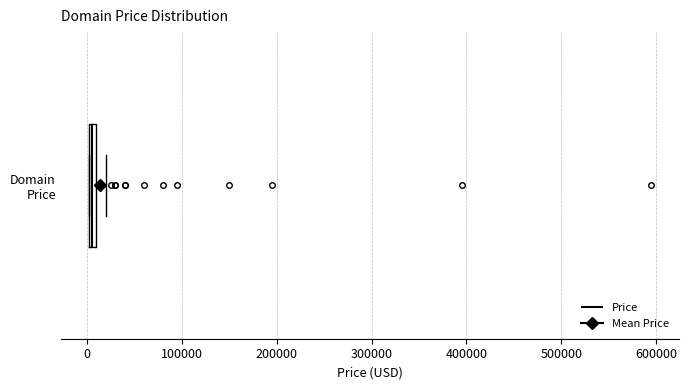

Where is the right edge of the box for Domain Price on the x-axis? The values are not printed on the chart, so give them approximately, as read against the axis.

10000